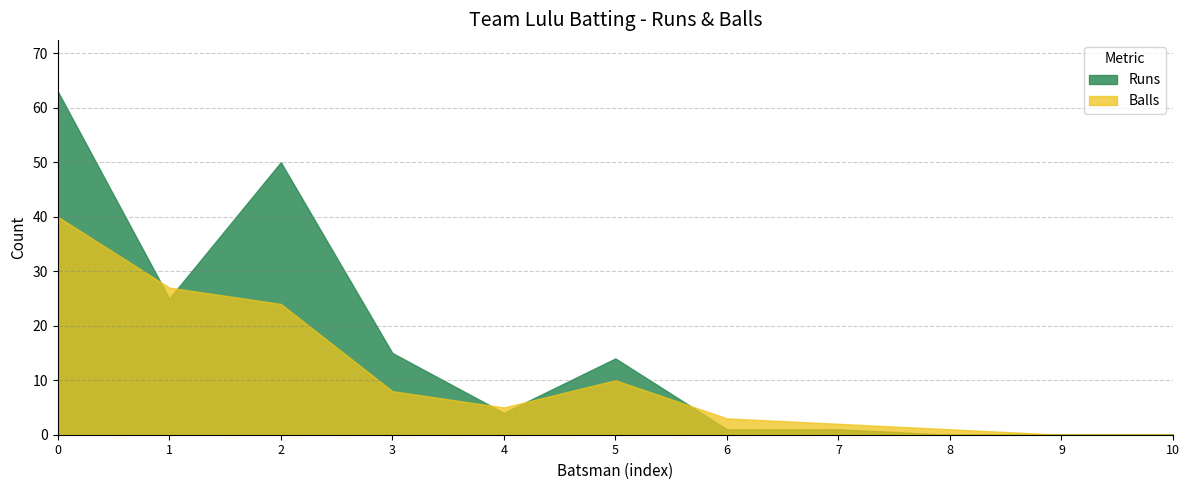

True or false: Balls and Runs intersect in this chart.

True